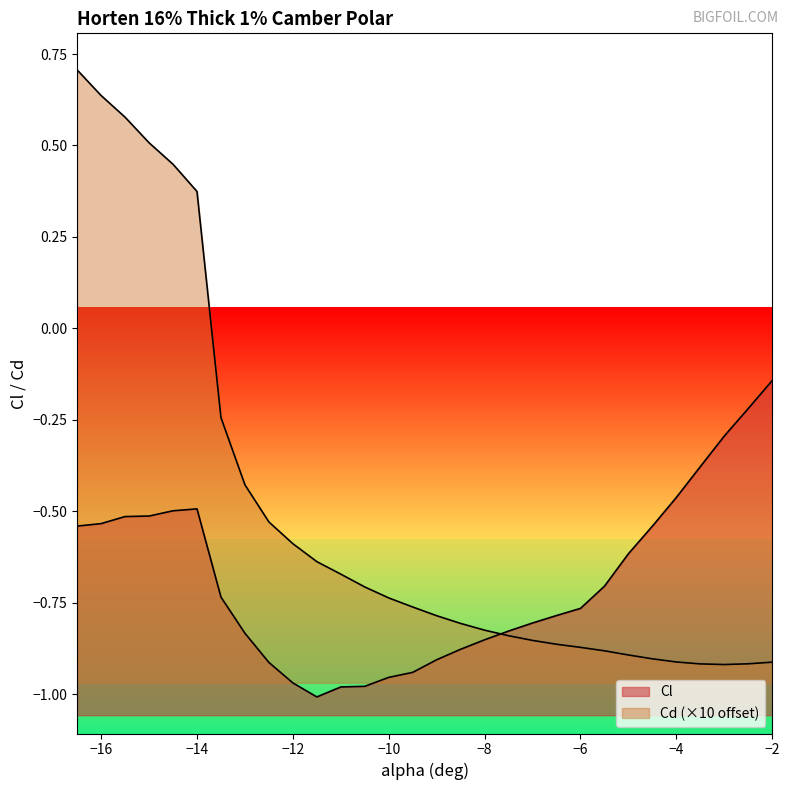

Which series has the largest range (max minus min)?

Cd